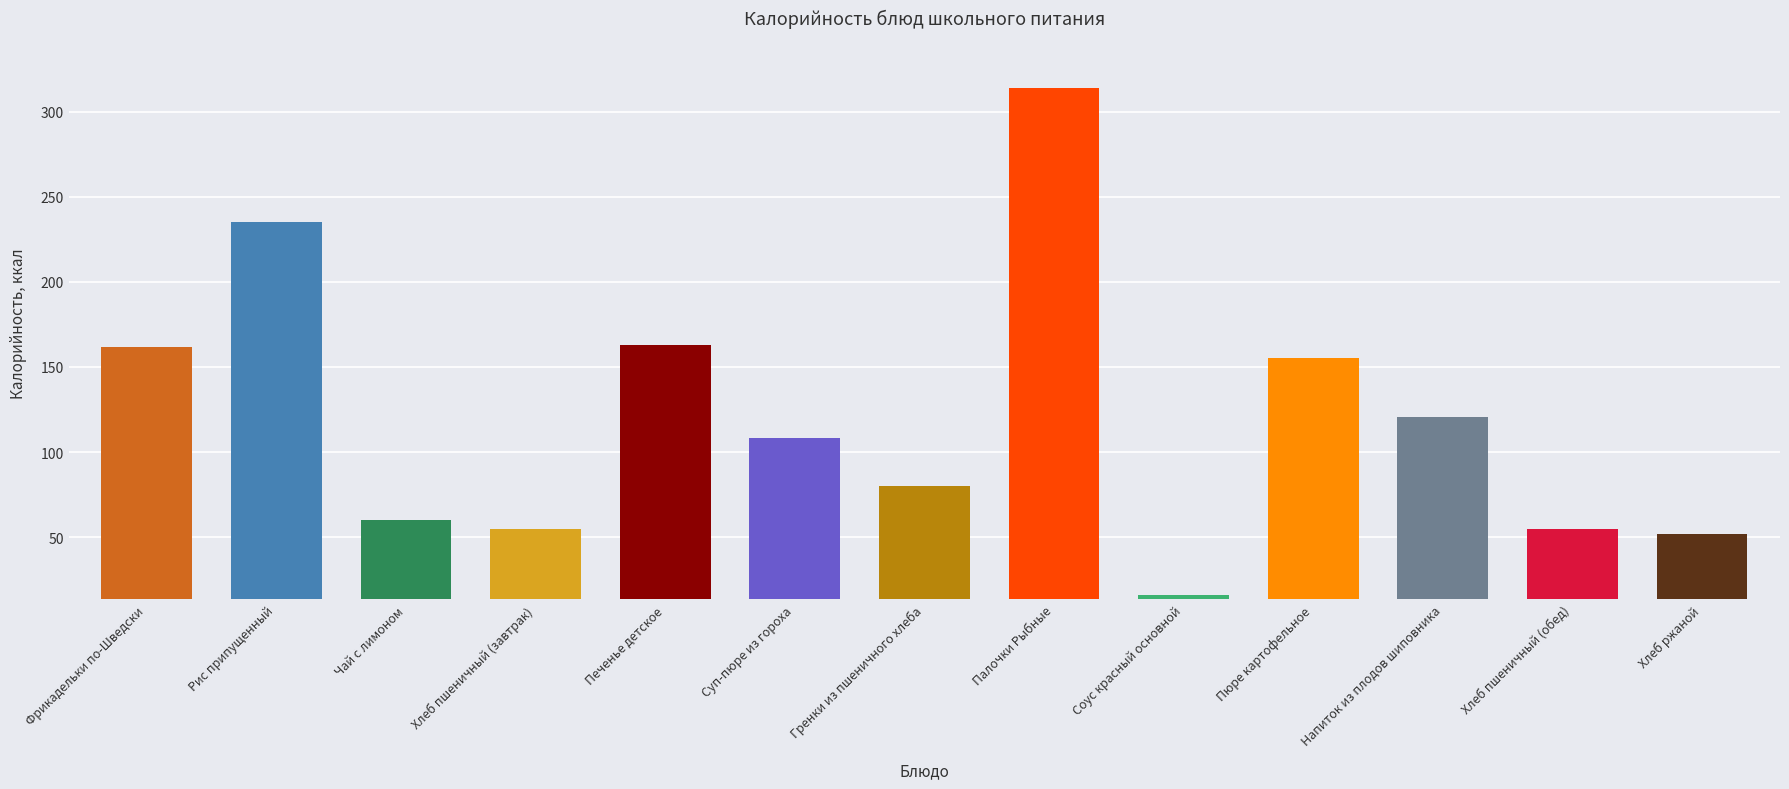

What is the sum of the values at Пюре картофельное and Соус красный основной?

170.7